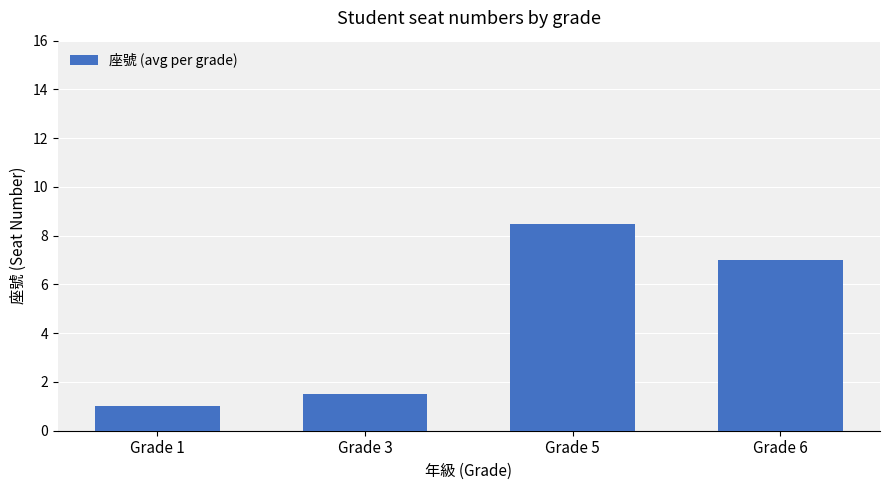

True or false: the data shows 13.7 at Grade 5.

False